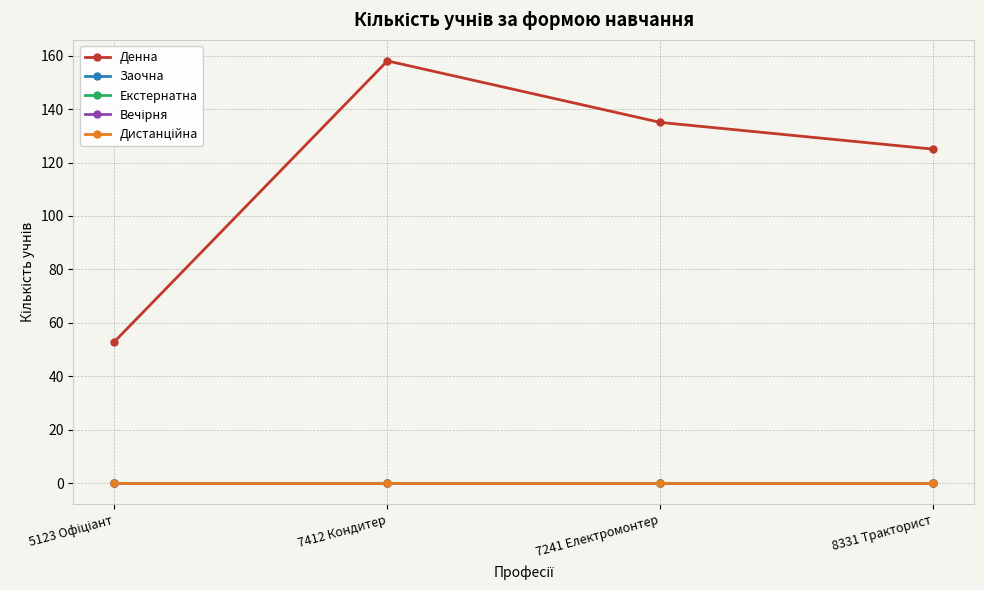

Is this an area chart (filled region under the line)?

No